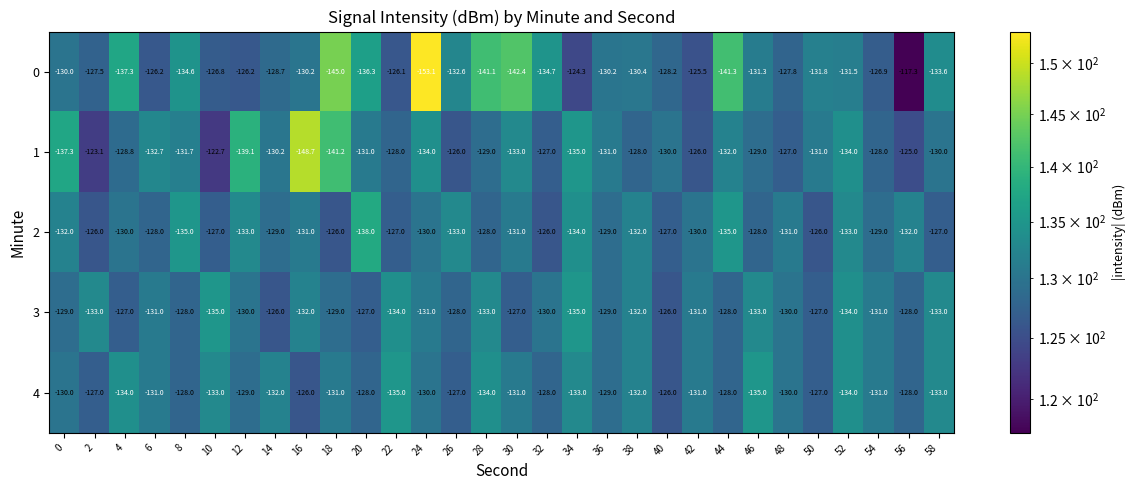

What is the spread (max minus min) of values at 54?

4.1